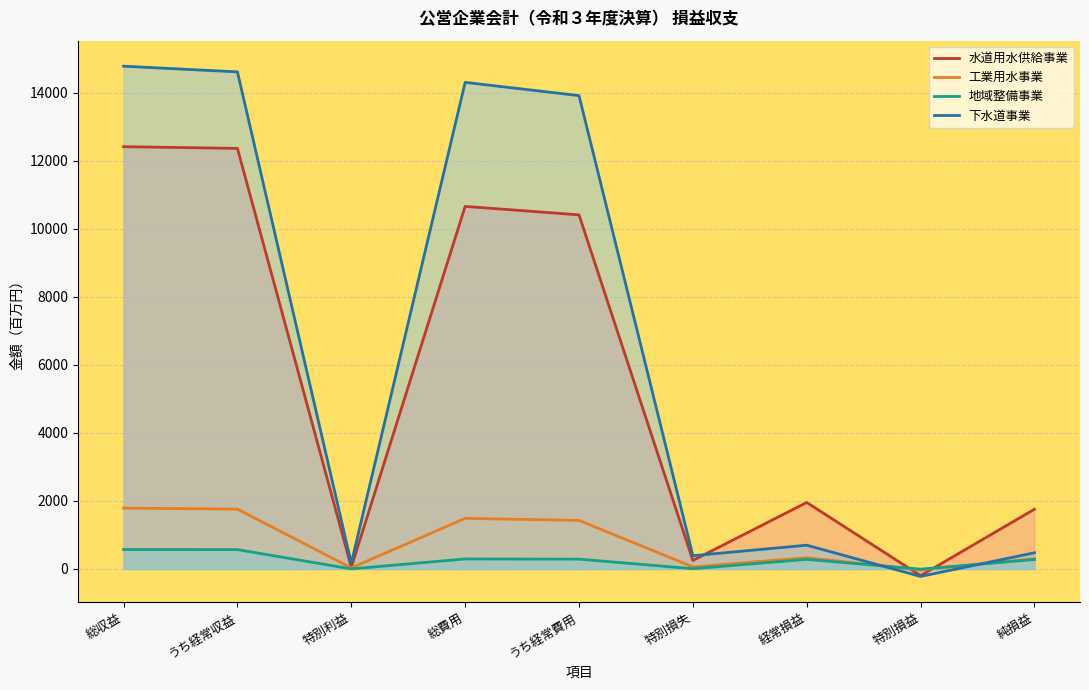

At which category does 工業用水事業 reach its first local peak?

総費用